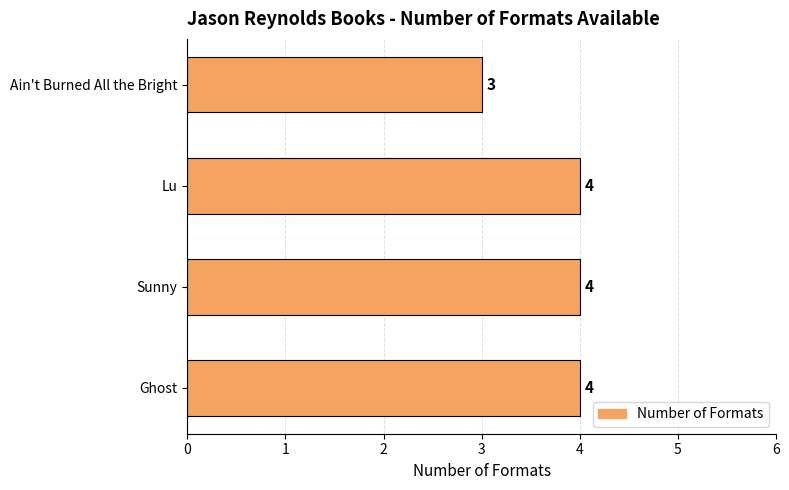

What is the sum of all values?

15